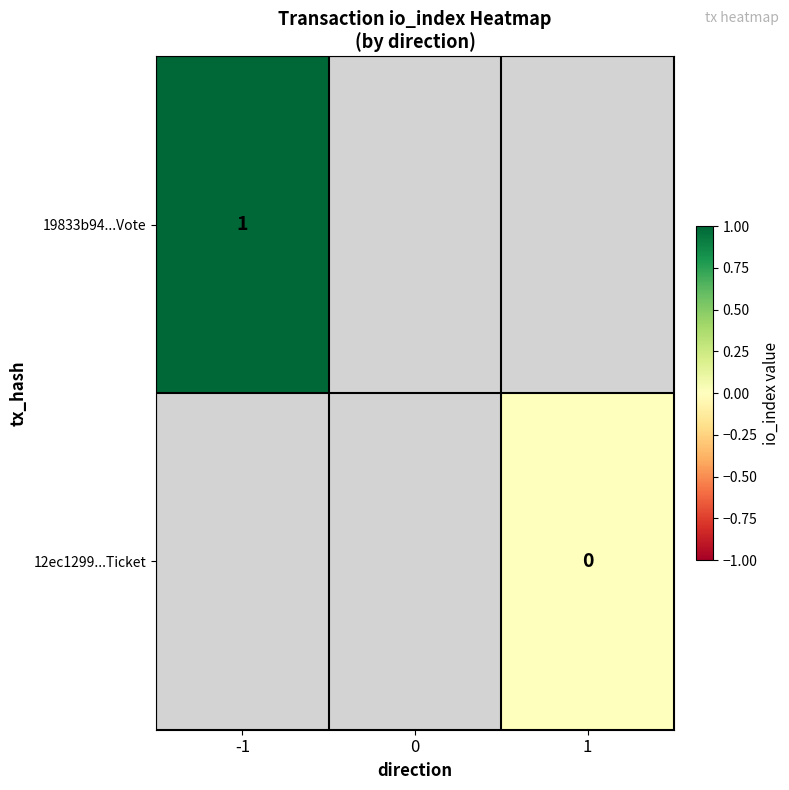

Is it true that 19833b94...Vote equals 1 at -1?

True